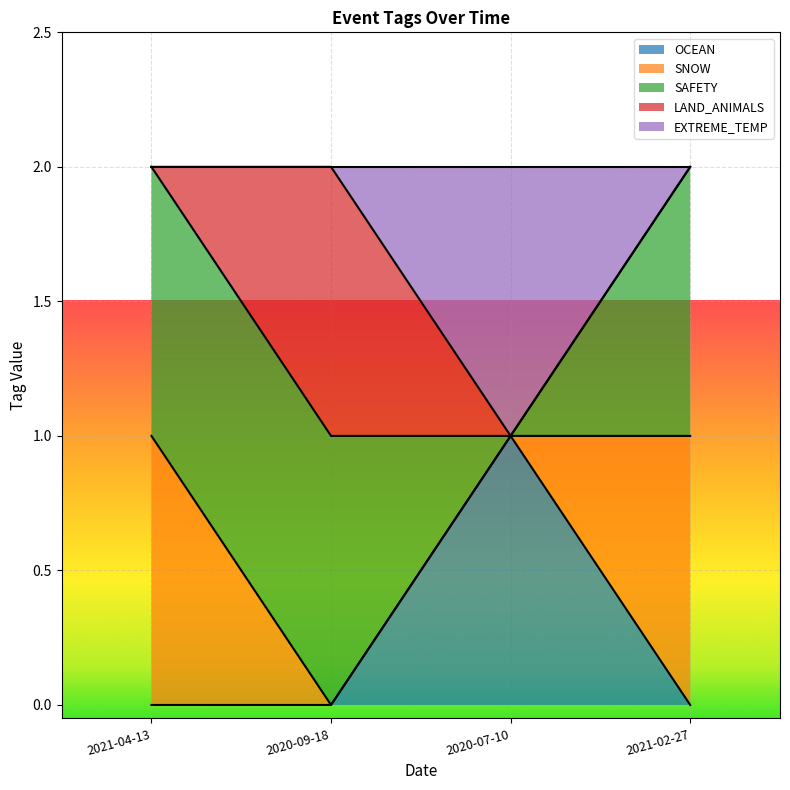

True or false: SNOW has more than 0 points higher than both neighbors.

False